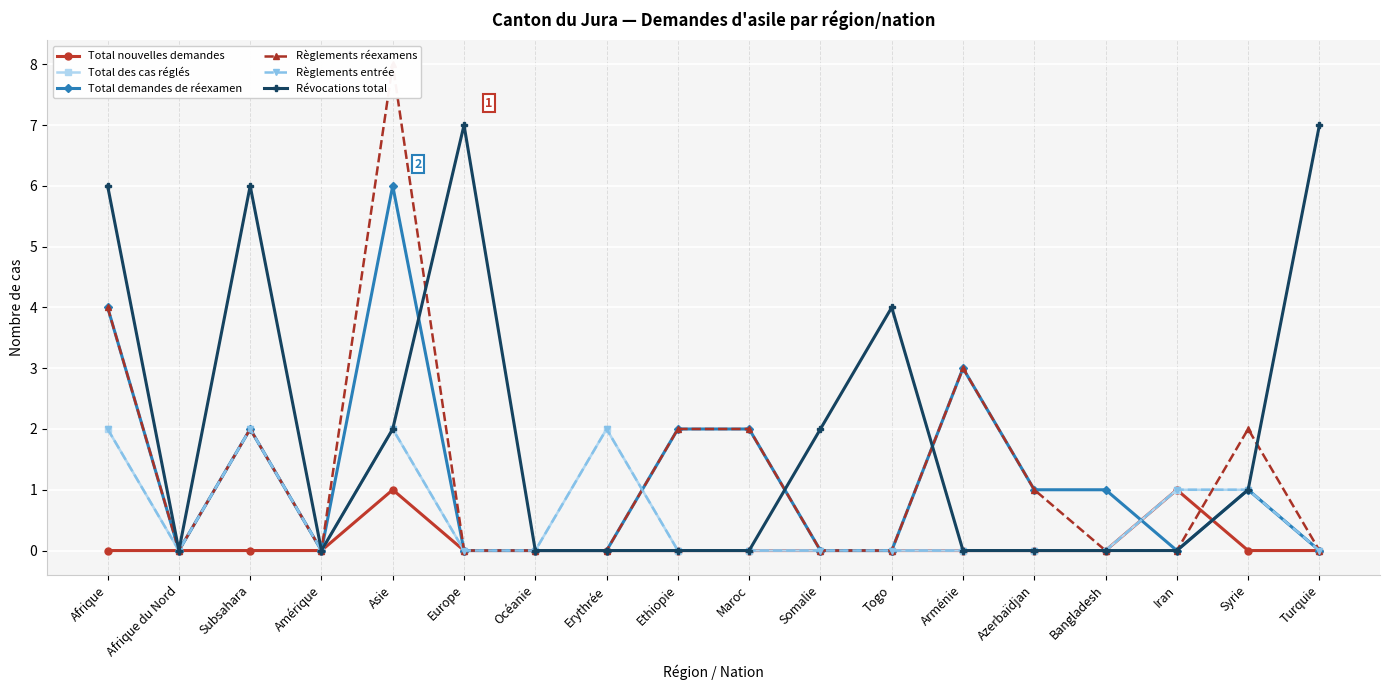

How many intersections are there between Total demandes de réexamen and Règlements entrée?

2